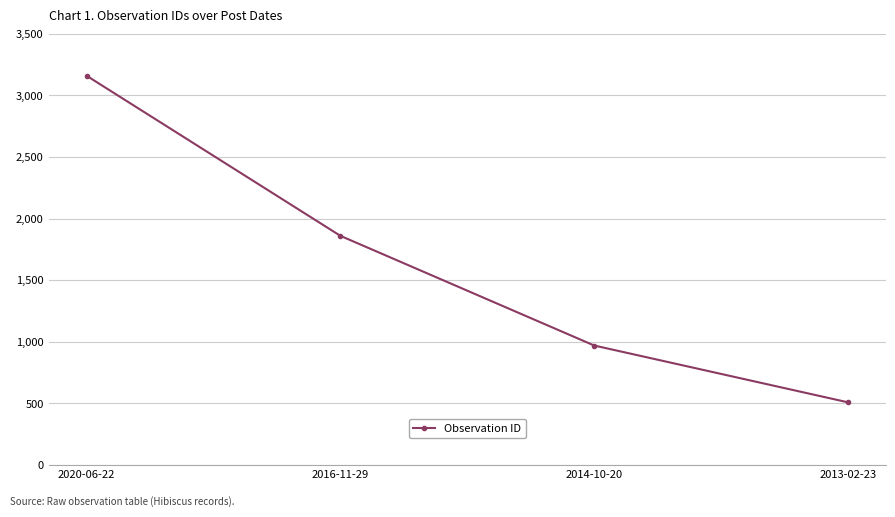

At which category does the chart reach its minimum across all series?

2013-02-23